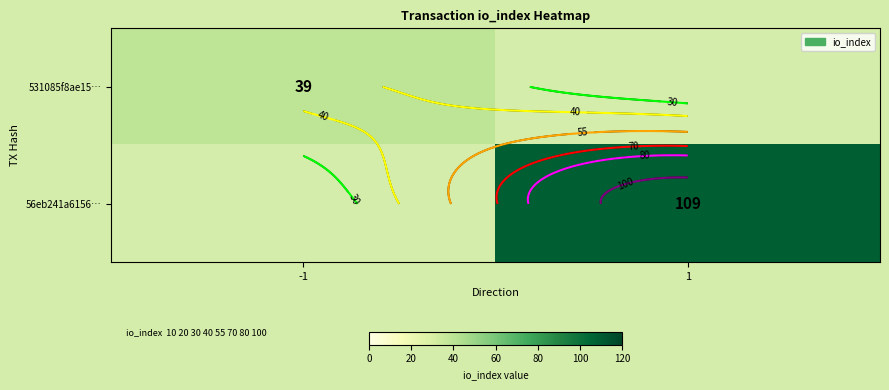

Which series has the largest total across all categories?

56eb241a6156…